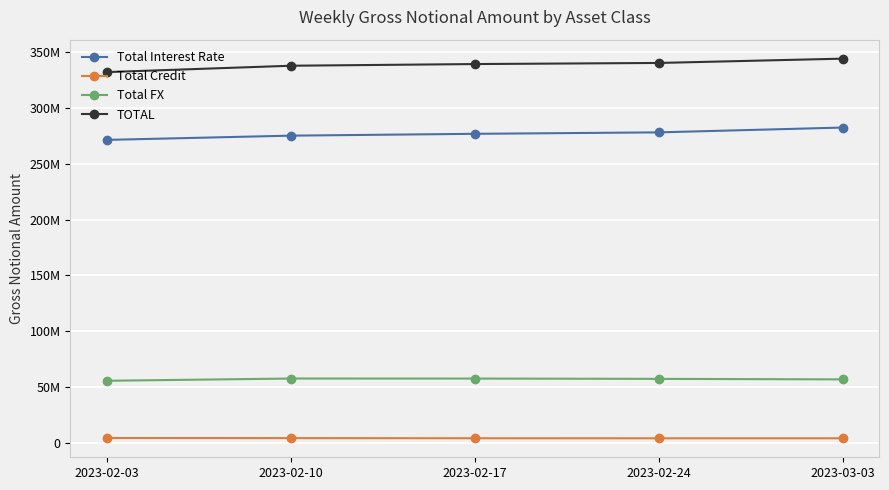

Is this an area chart (filled region under the line)?

No